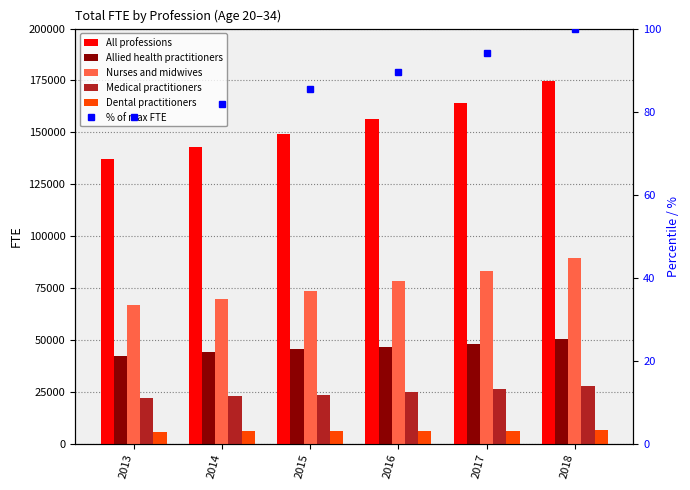

How many bars are there in total?

30